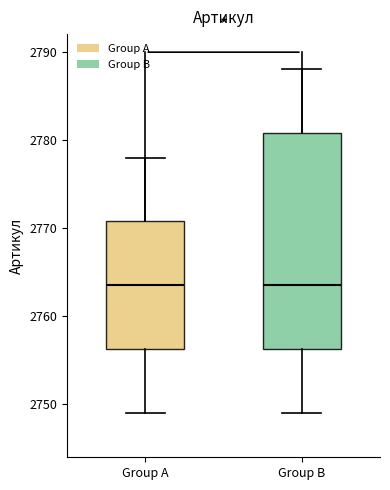

Reading left to right, transcribe this box plot: for each box, give where its median line is, the range the box spans, and where its two whiskers end, as read against the y-axis. The values are not printed on the chart, so give them approximately, as read against the axis.

Group A: median 2764, box 2756 to 2771, whiskers 2749 to 2778
Group B: median 2764, box 2756 to 2781, whiskers 2749 to 2788